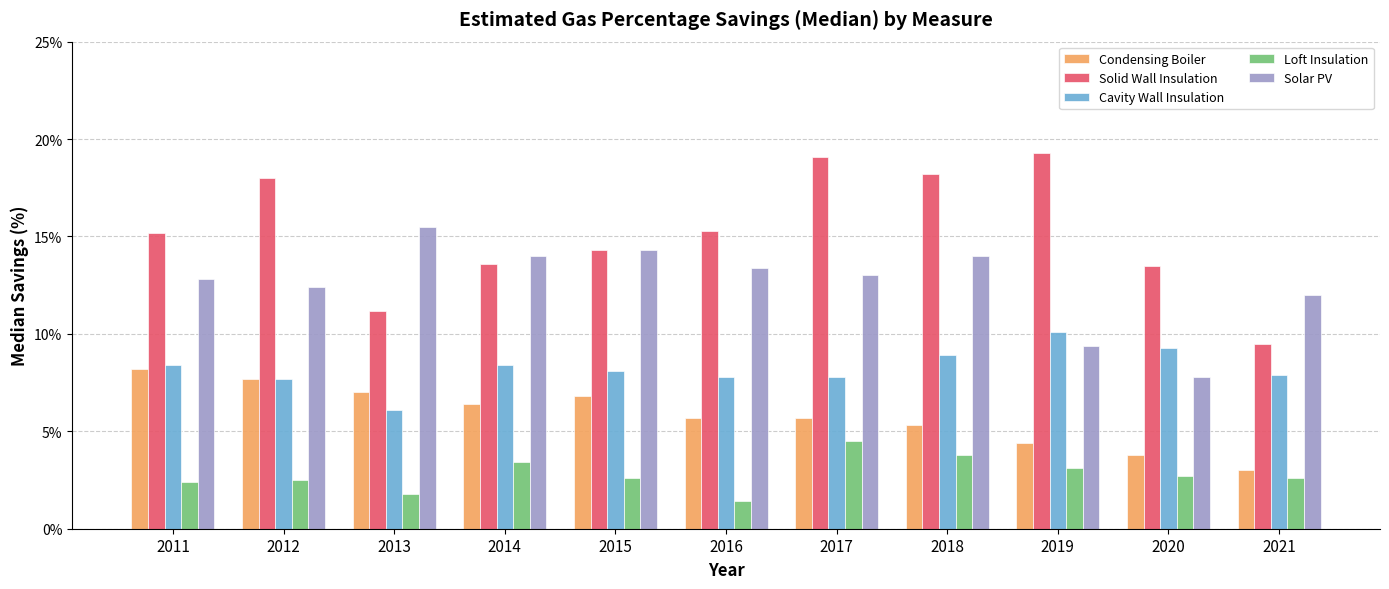

Are the bars grouped side by side (vs. stacked)?

Yes